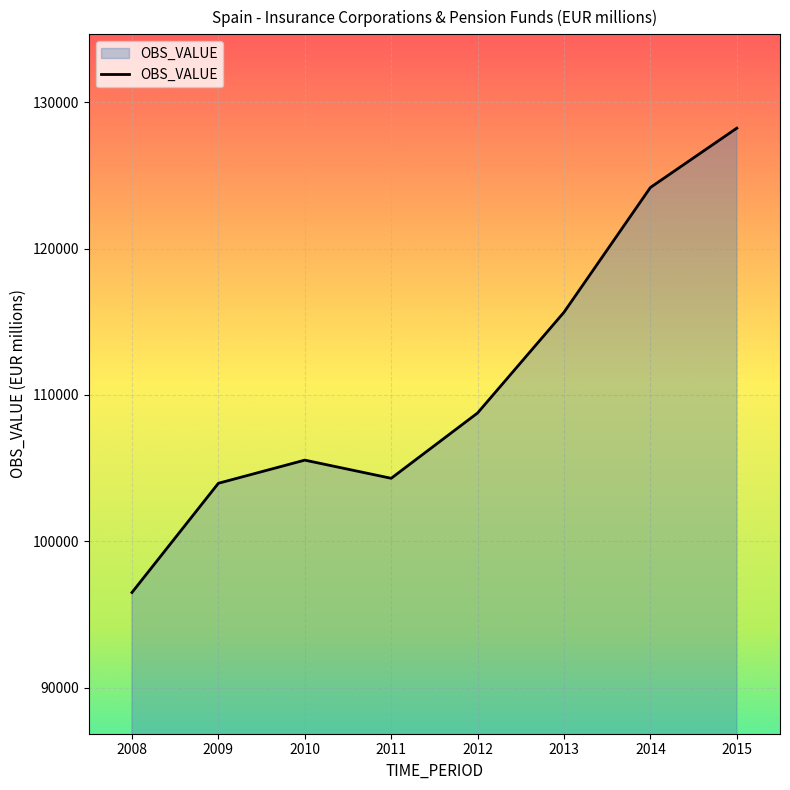

What value does the data have at 2013, to the nearest 100?

115700